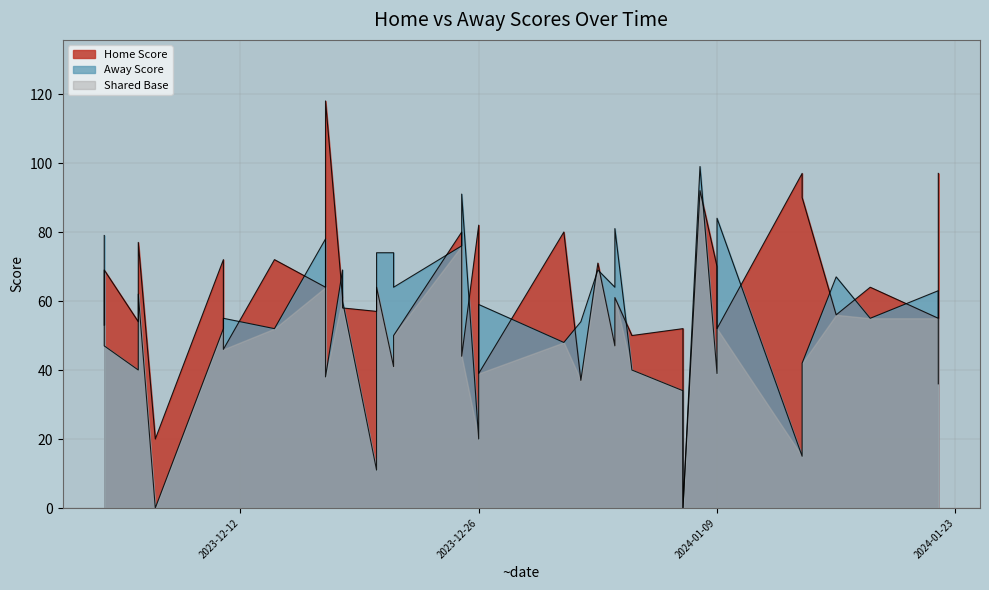

Which series changed the most between 11-12-2023 and 14-01-2024?

Home Score